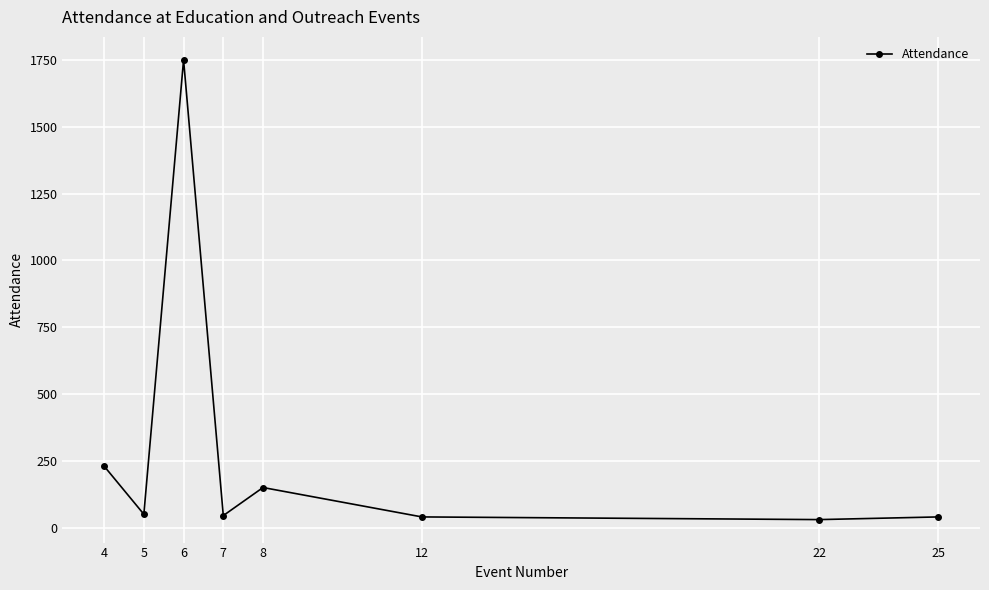

Between 22 and 6, which is larger?

6